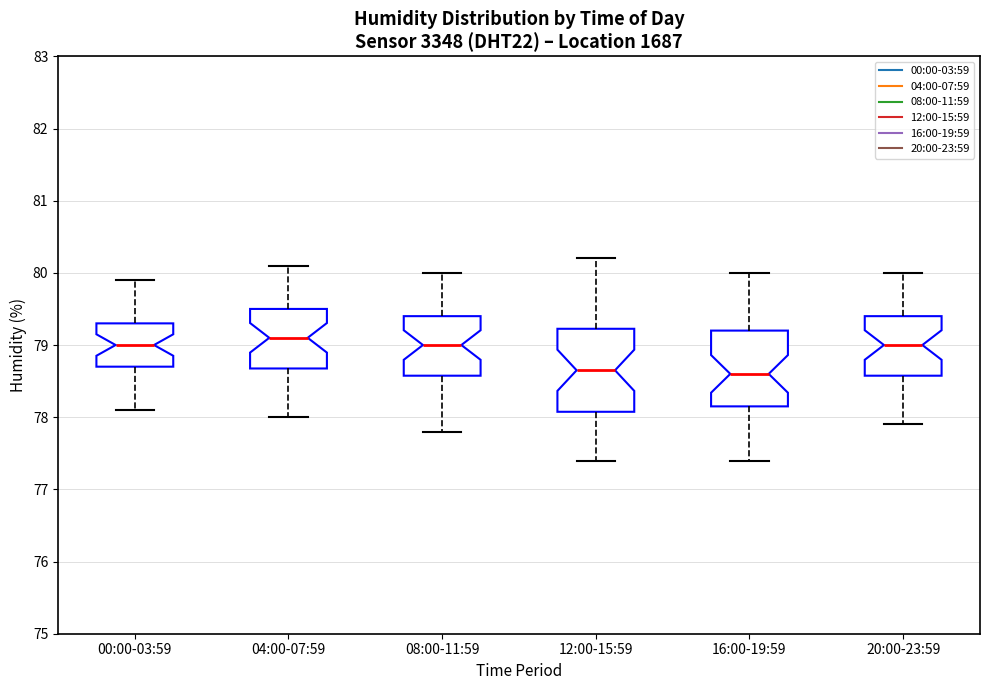

Which box is the tallest, from its lower edge to its upper edge?

12:00-15:59